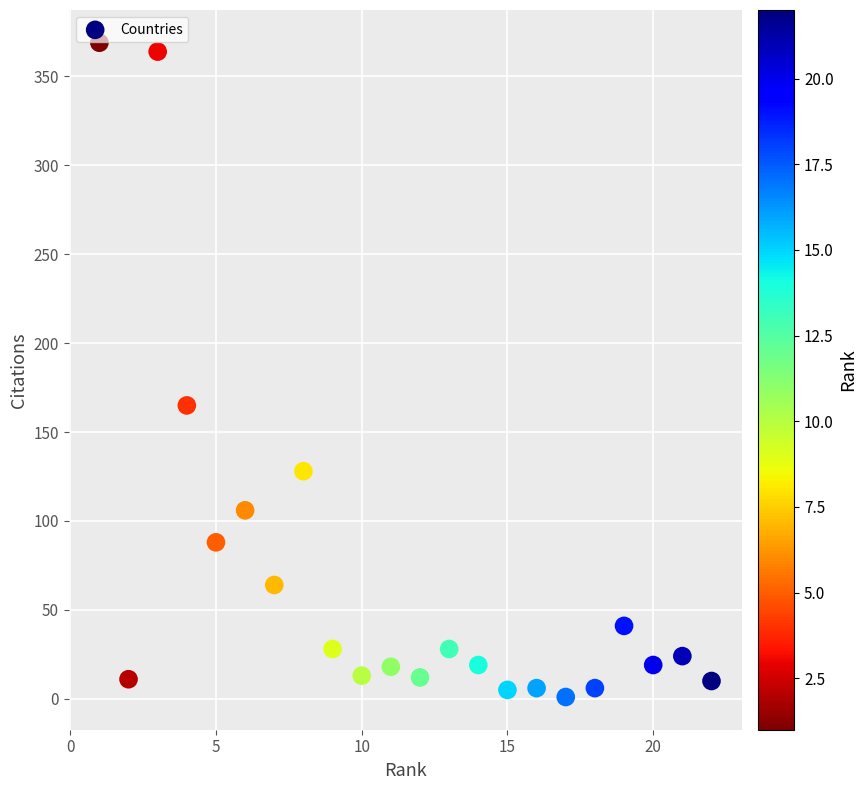

What Y value in the scatter plot is closest to 185?

165